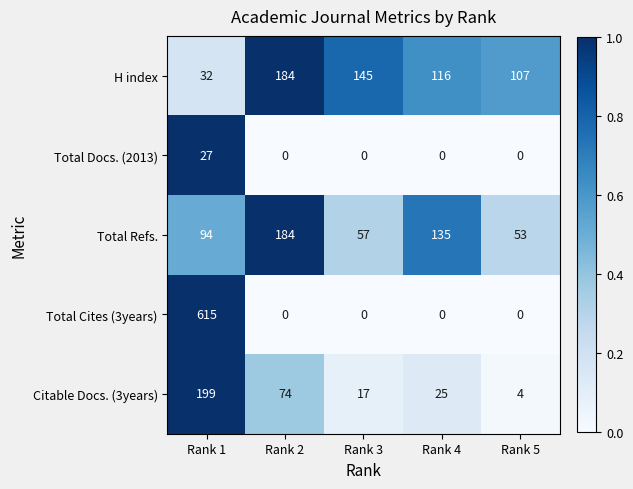

Which series has the largest total across all categories?

Total Cites (3years)